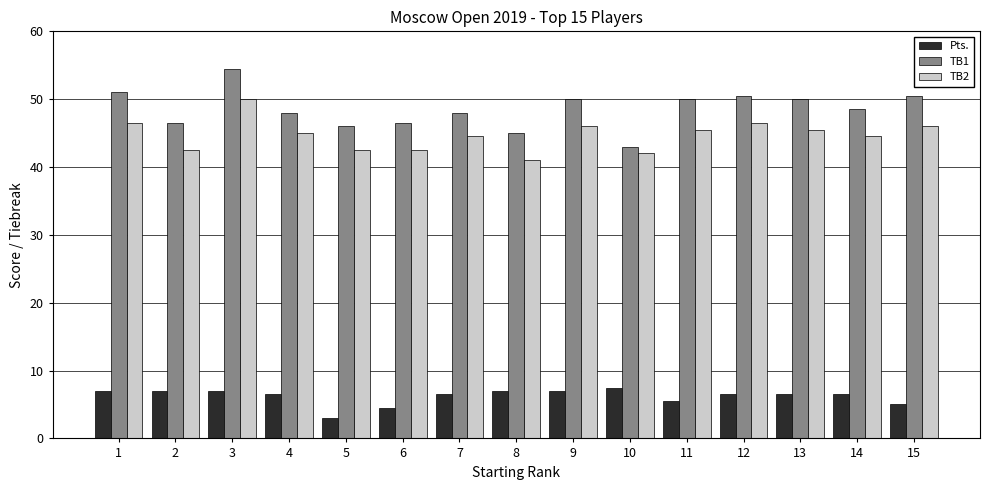

How many bars are there in each group?

3